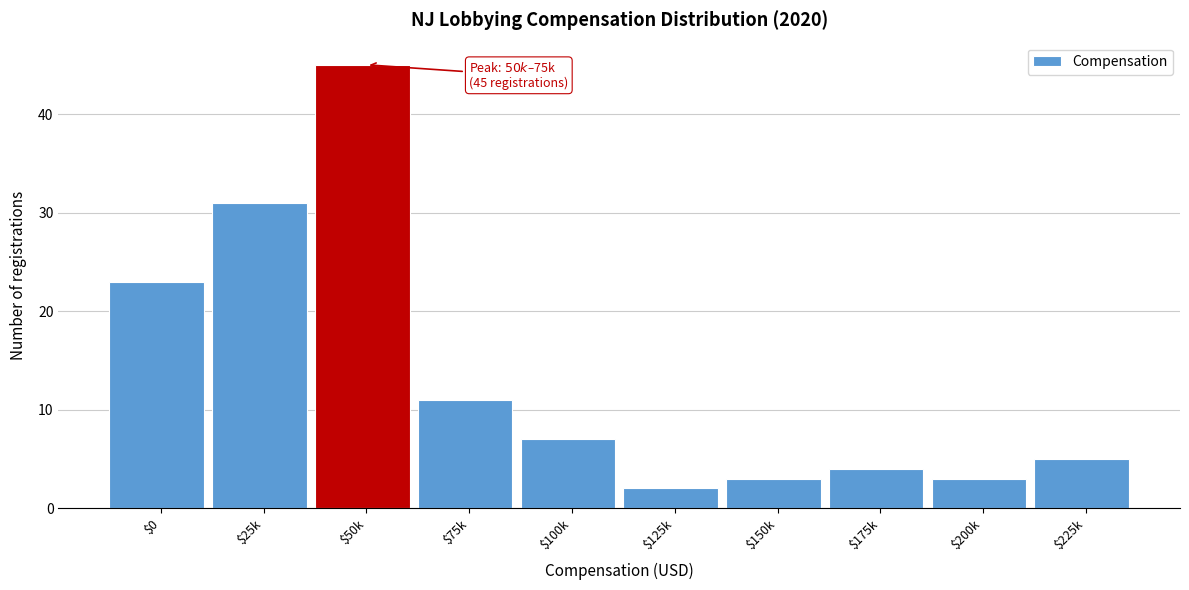

Reading left to right, transcribe all the data shown in this chart.

23	31	45	11	7	2	3	4	3	5